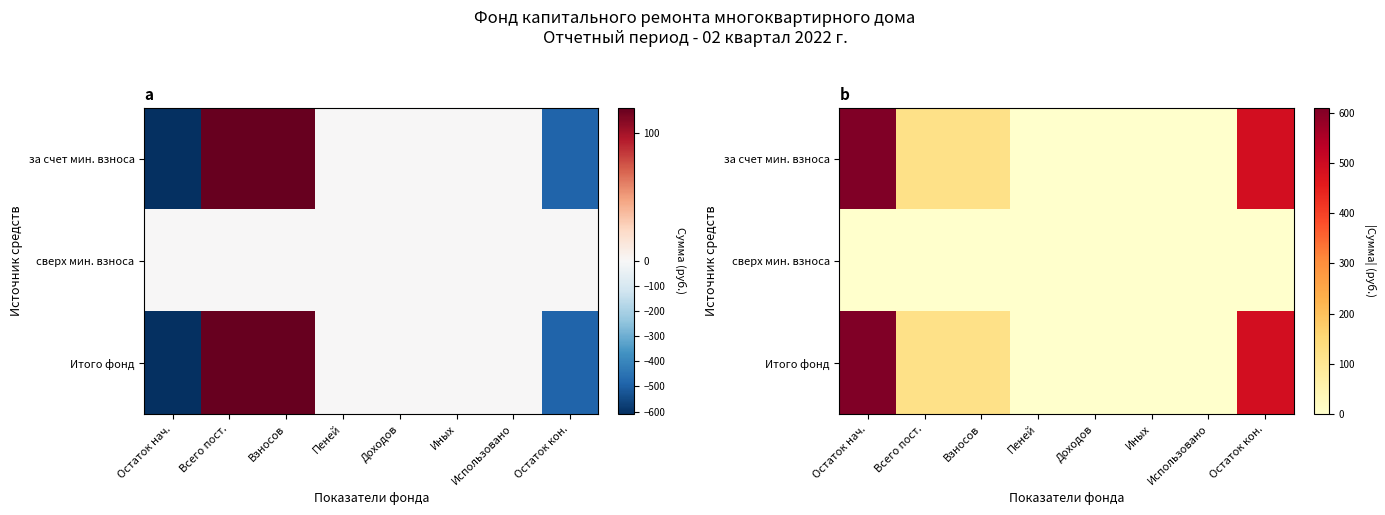

Which series has the largest range (max minus min)?

за счет мин. взноса